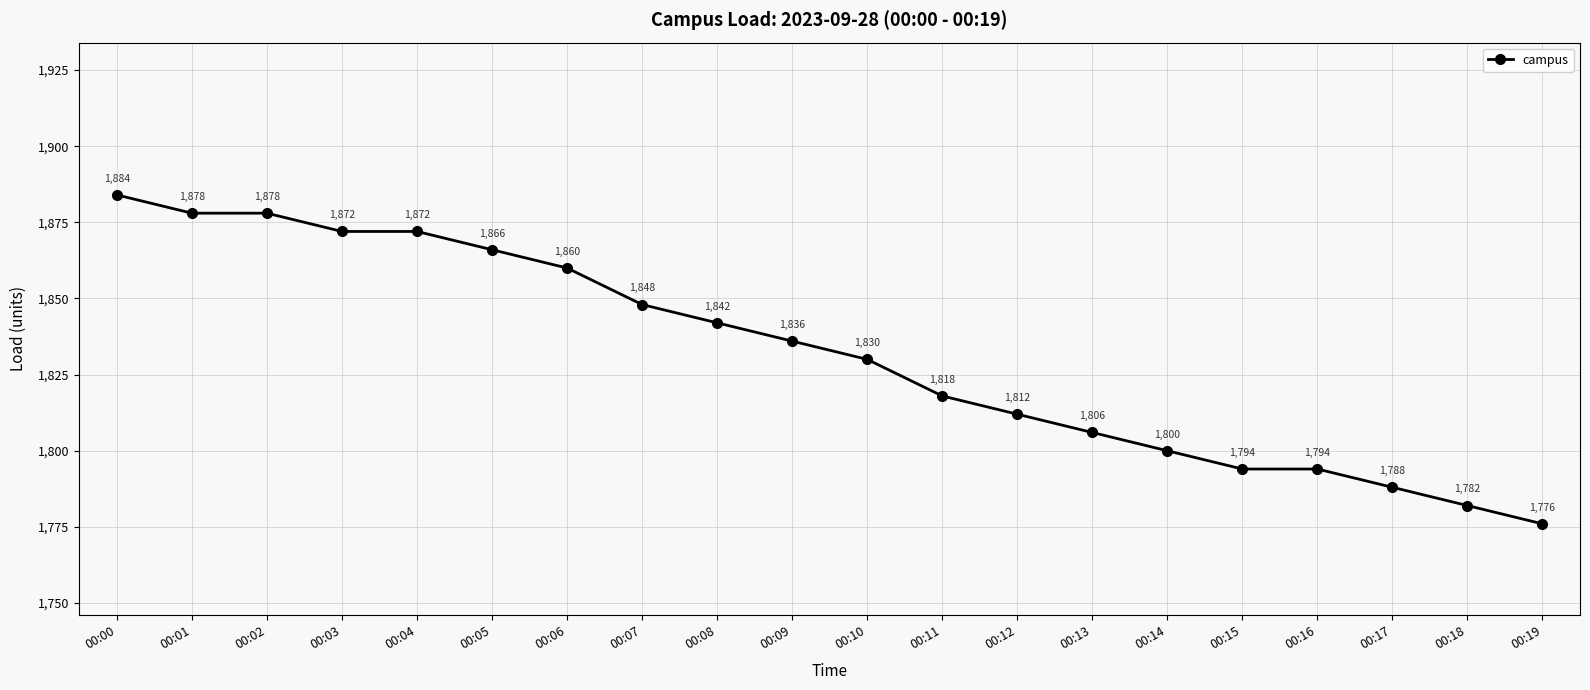

Count the number of data series in this chart.

1